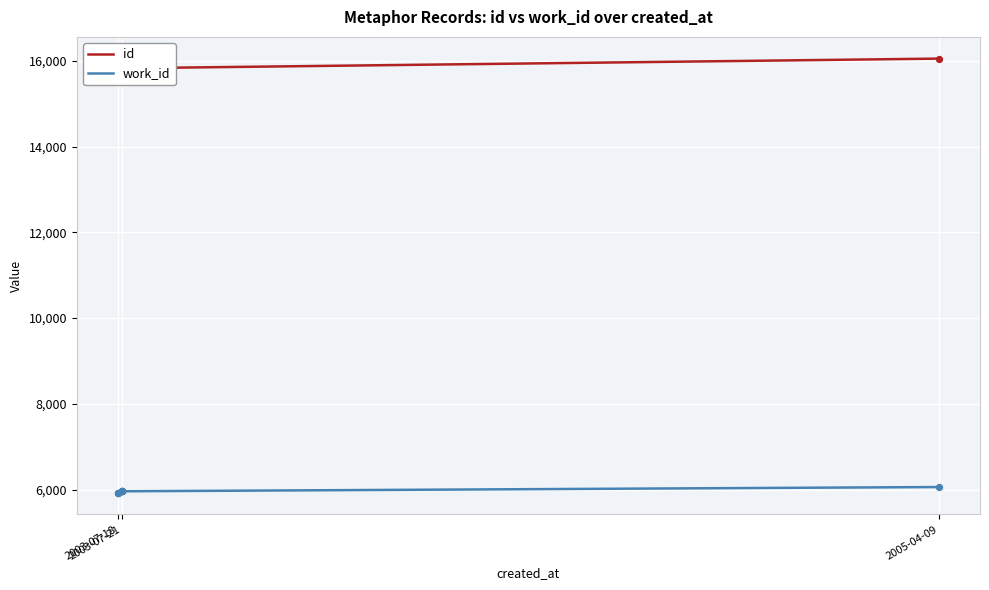

At how many categories does at least one series exceed 11159?

10